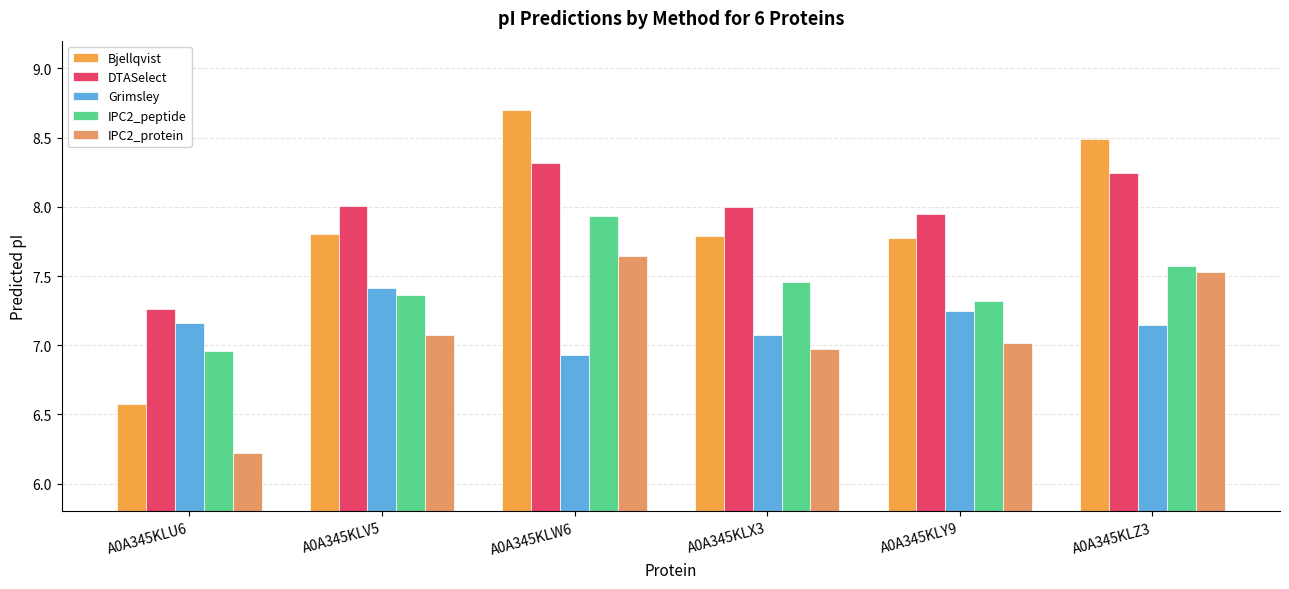

What is the difference between the highest and lowest values at A0A345KLU6?

1.0